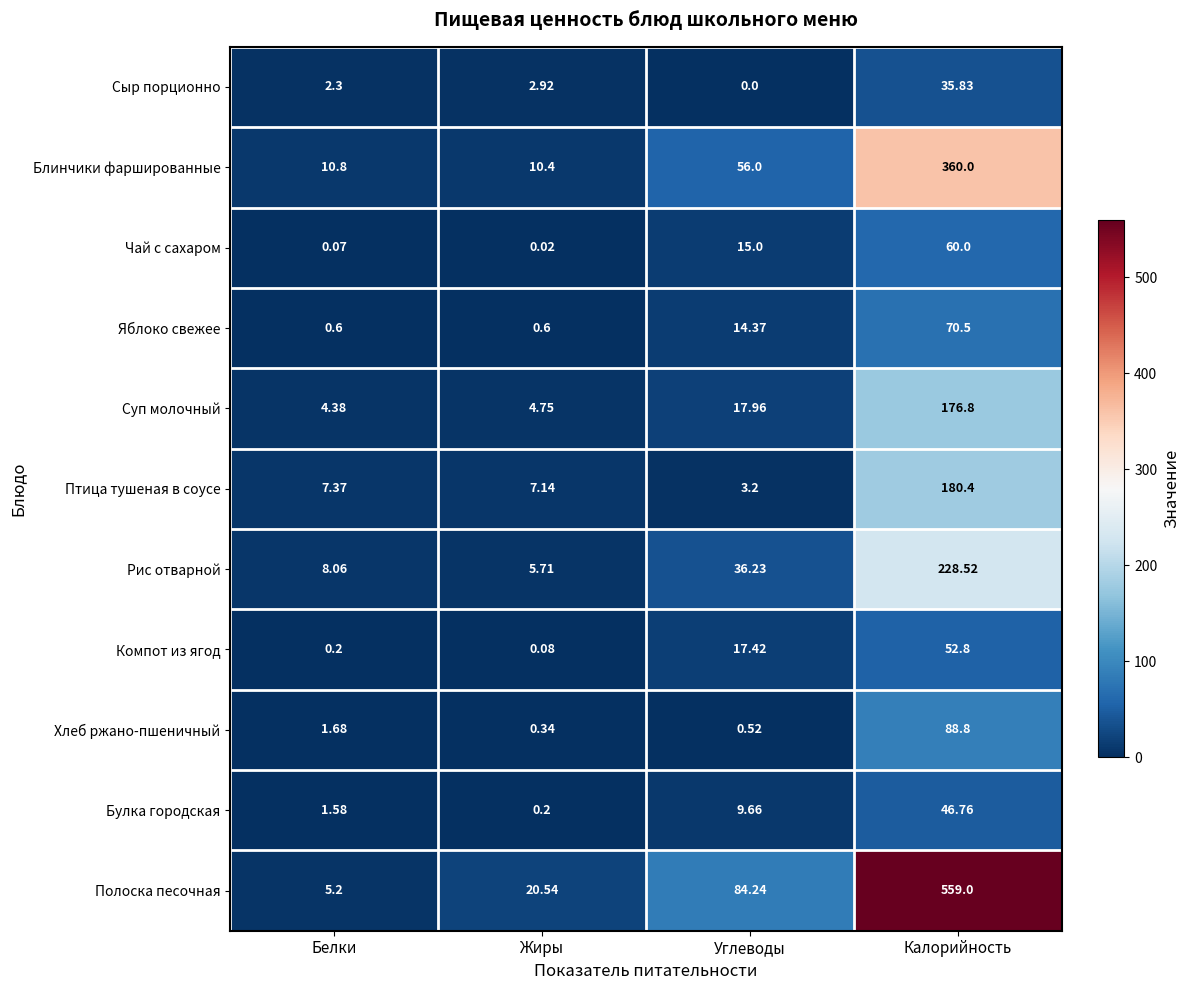

Between Белки and Углеводы, which series saw the biggest shift?

Полоска песочная